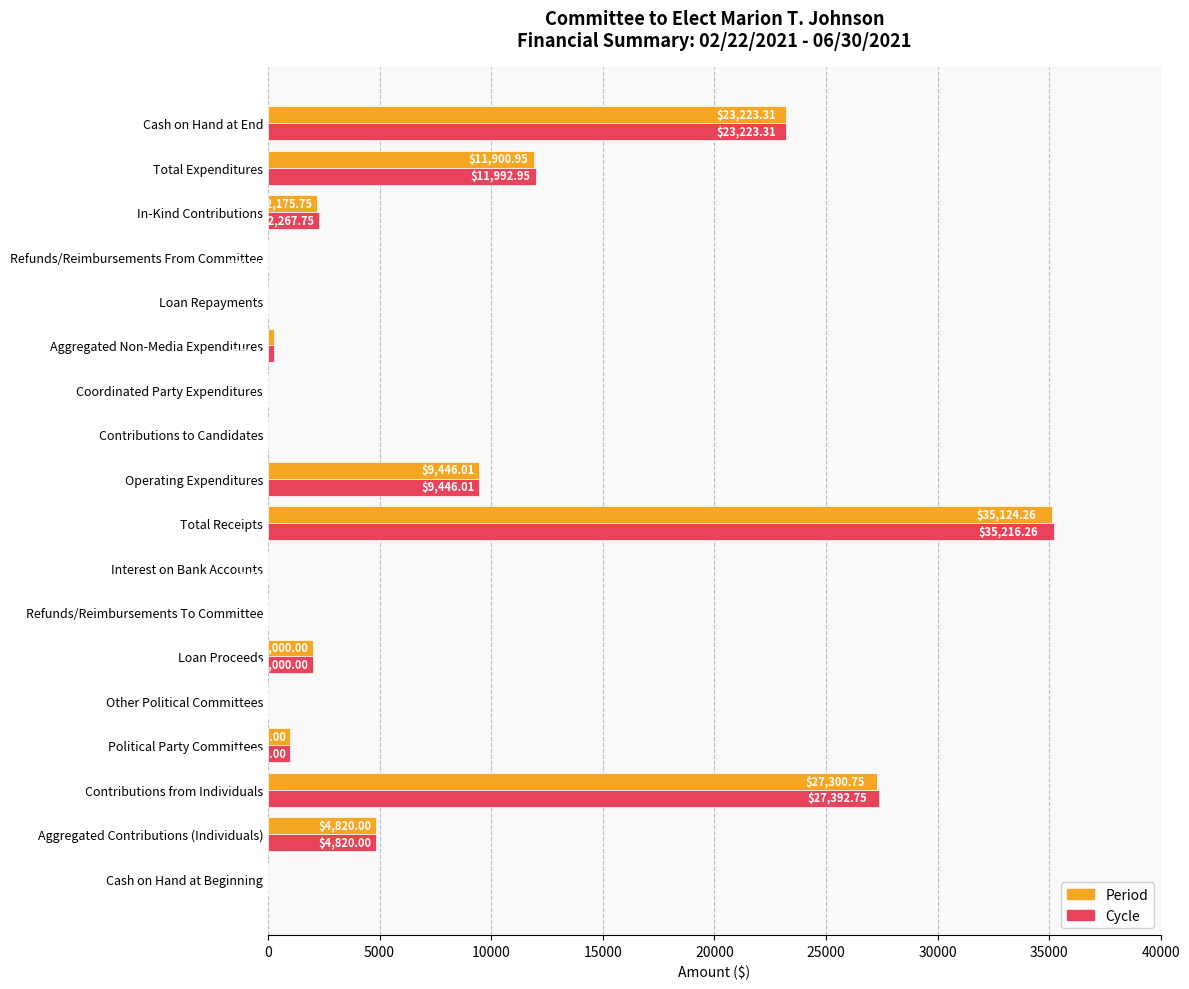

Which series has the largest total across all categories?

Cycle